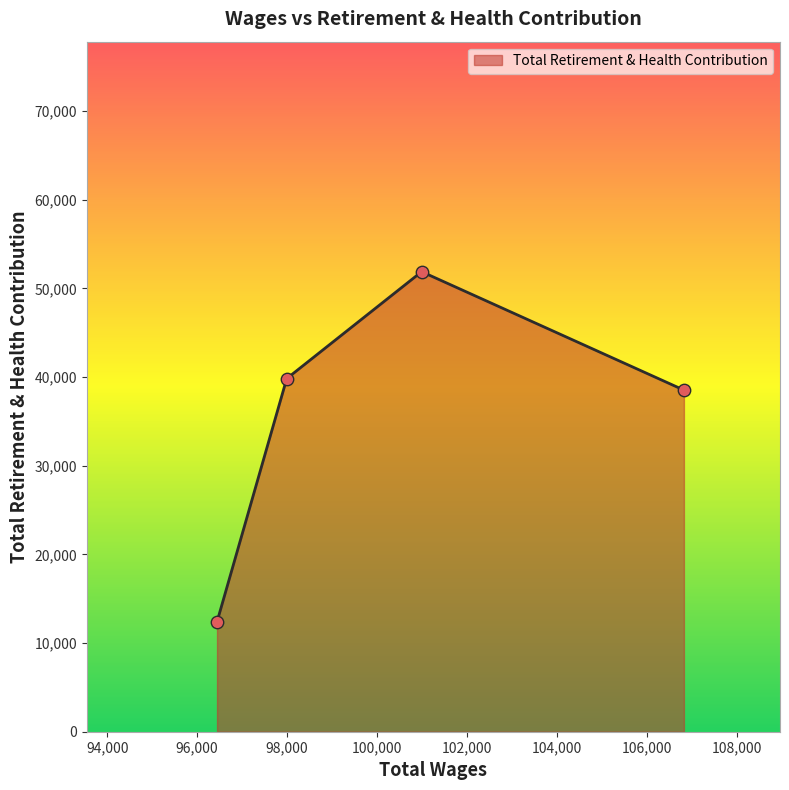

What is the greatest value displayed?

51883